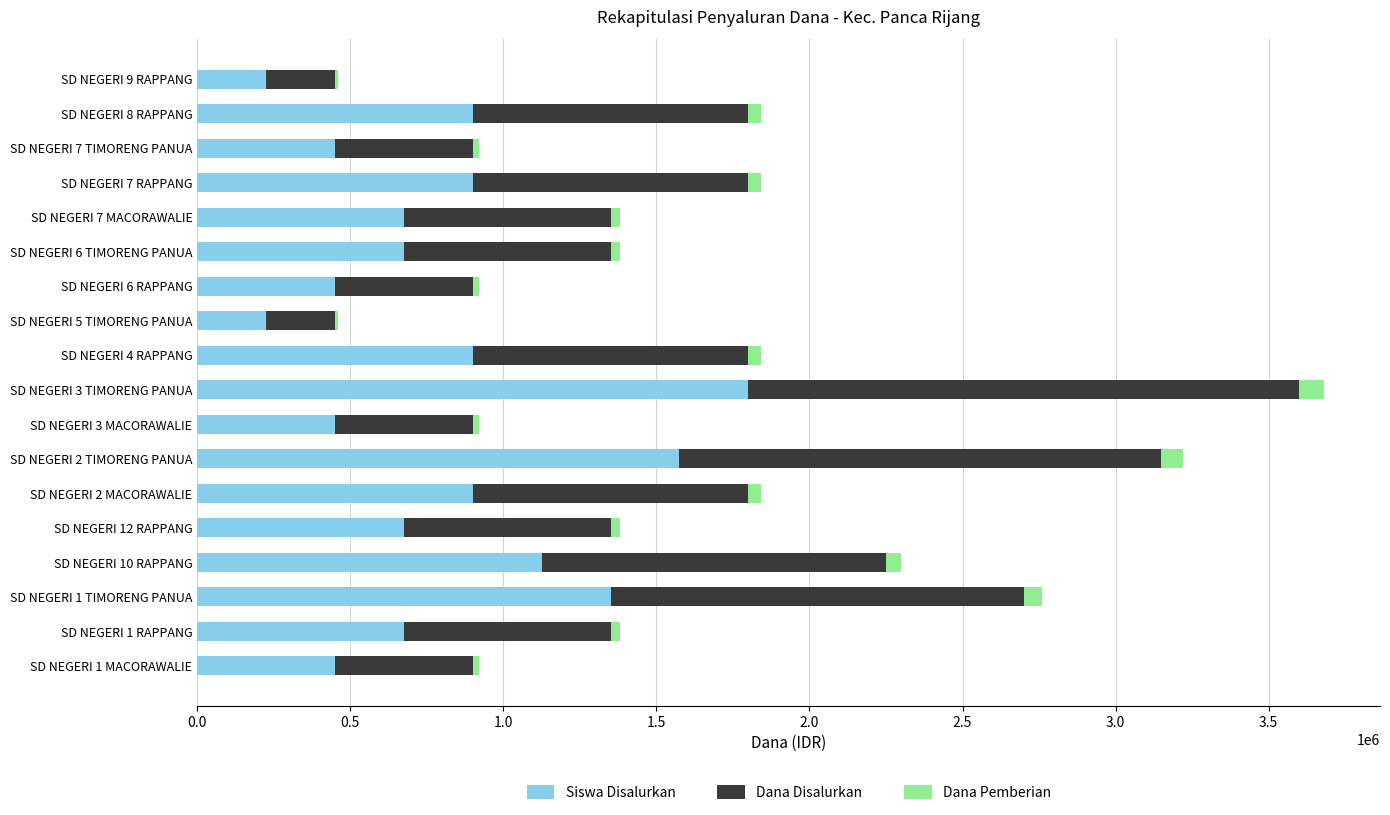

At which category is the sum across all series the highest?

SD NEGERI 3 TIMORENG PANUA